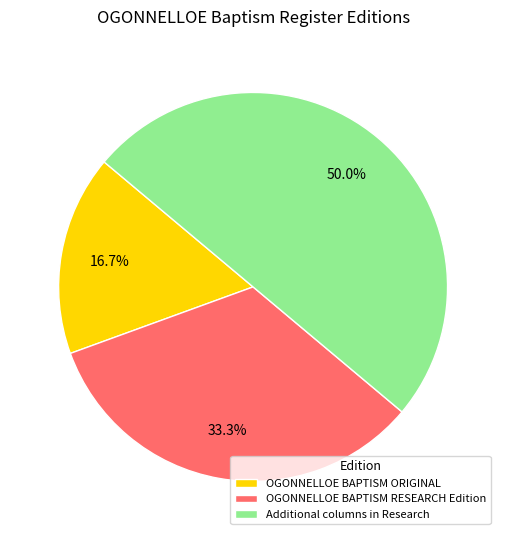

Count the number of slices in the pie.

3